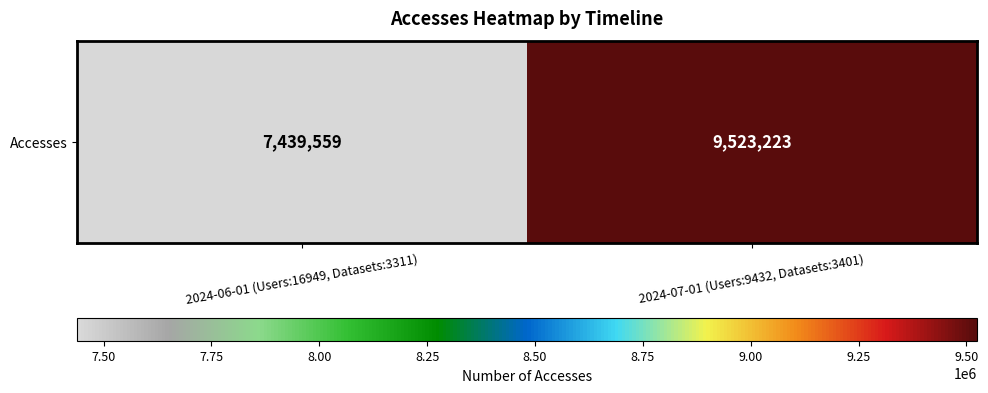

Where is the data nearest to the value 8481391?

2024-06-01 (Users:16949, Datasets:3311)